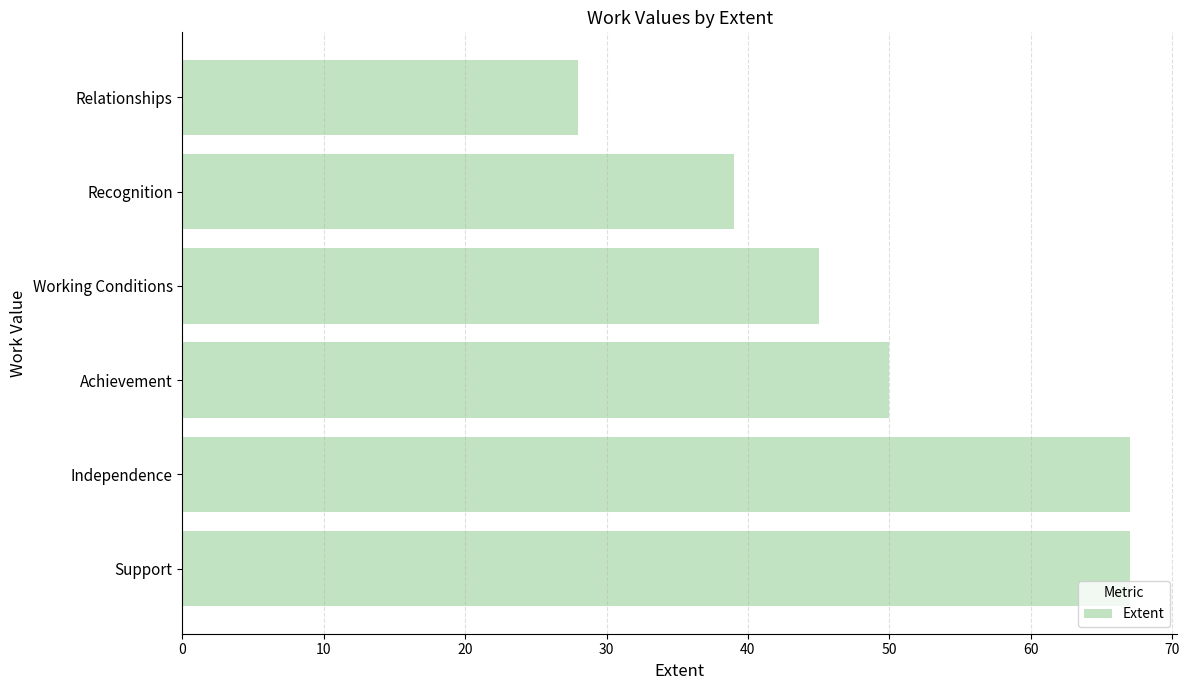

At which label is the value closest to 47?

Working Conditions